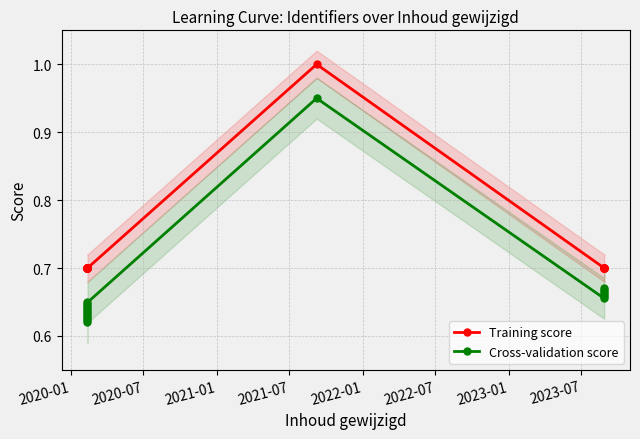

Is the value of Training score at 2022-01 greater than the value of Cross-validation score at 2023-01?

Yes